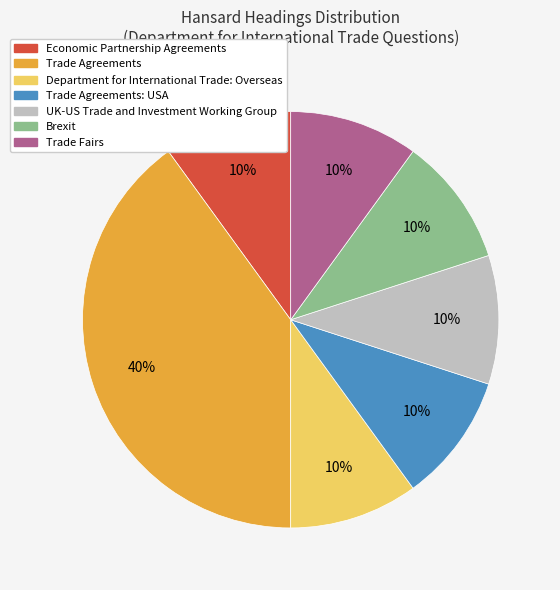

Is there a majority slice in this chart?

No